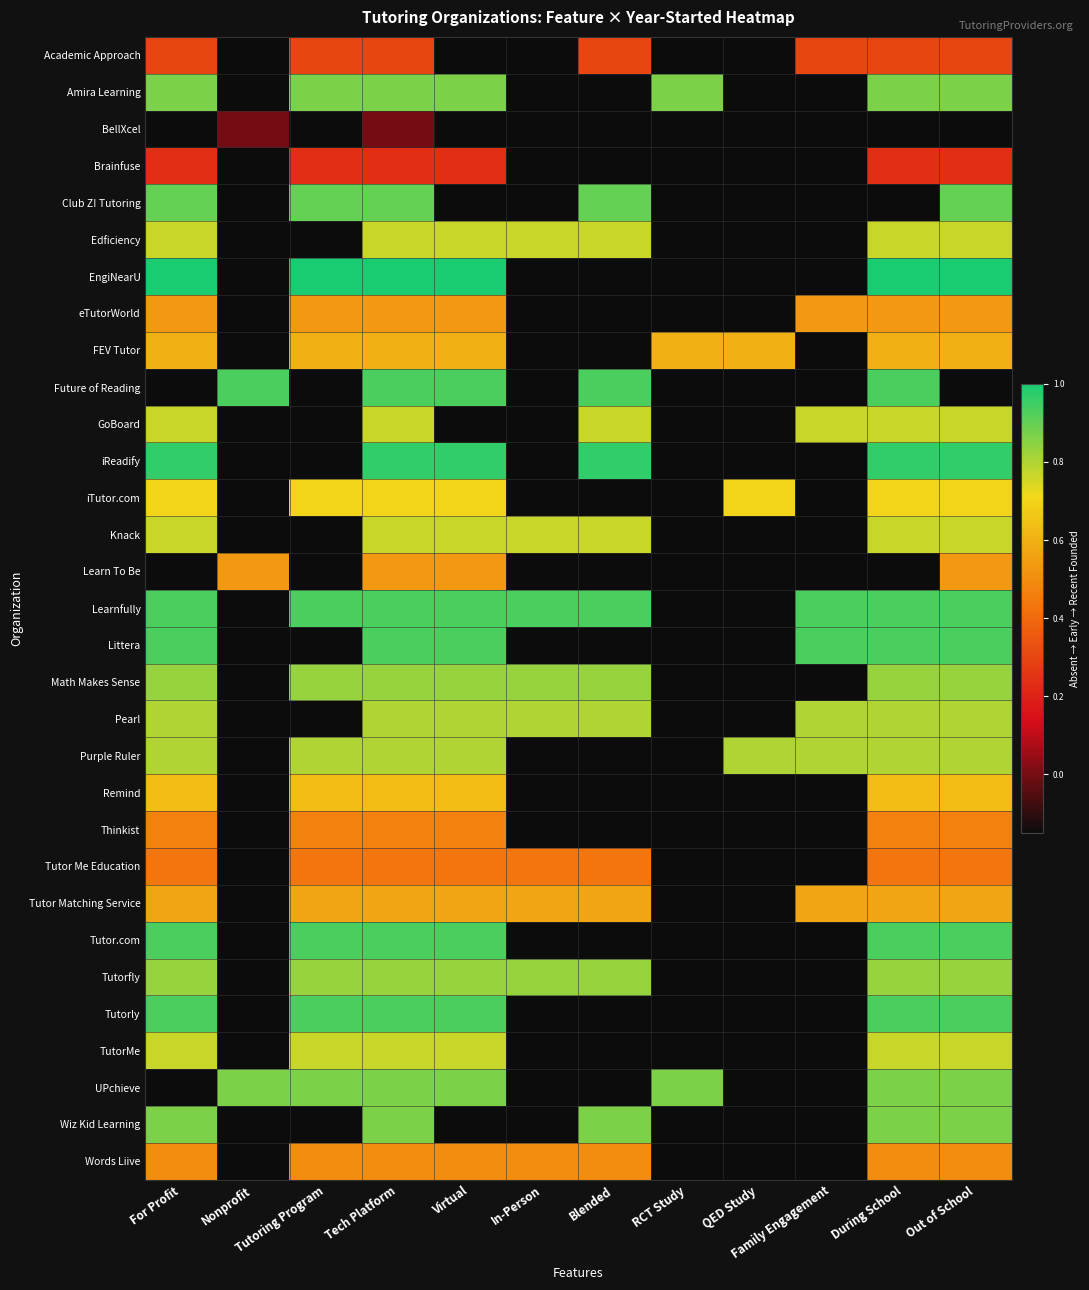

What is the greatest value displayed?

1.0